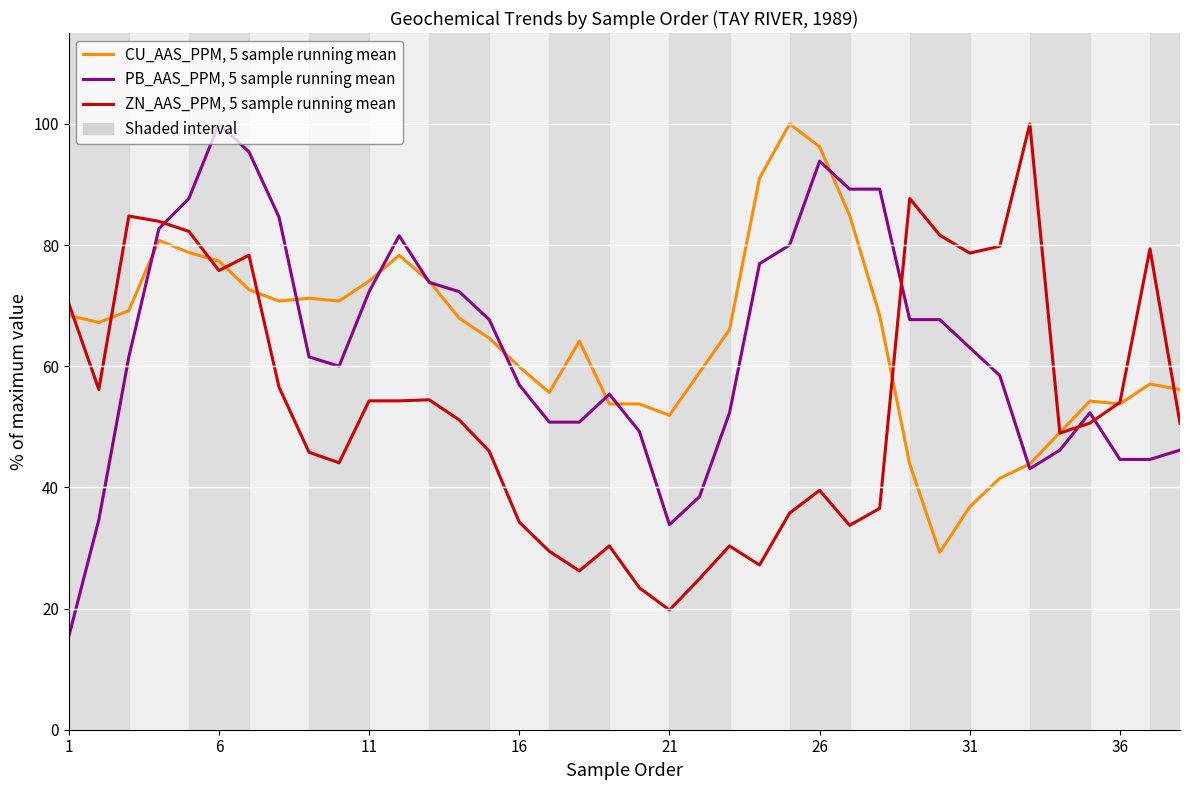

What is the highest value of the PB_AAS_PPM, 5 sample running mean series?

100.0